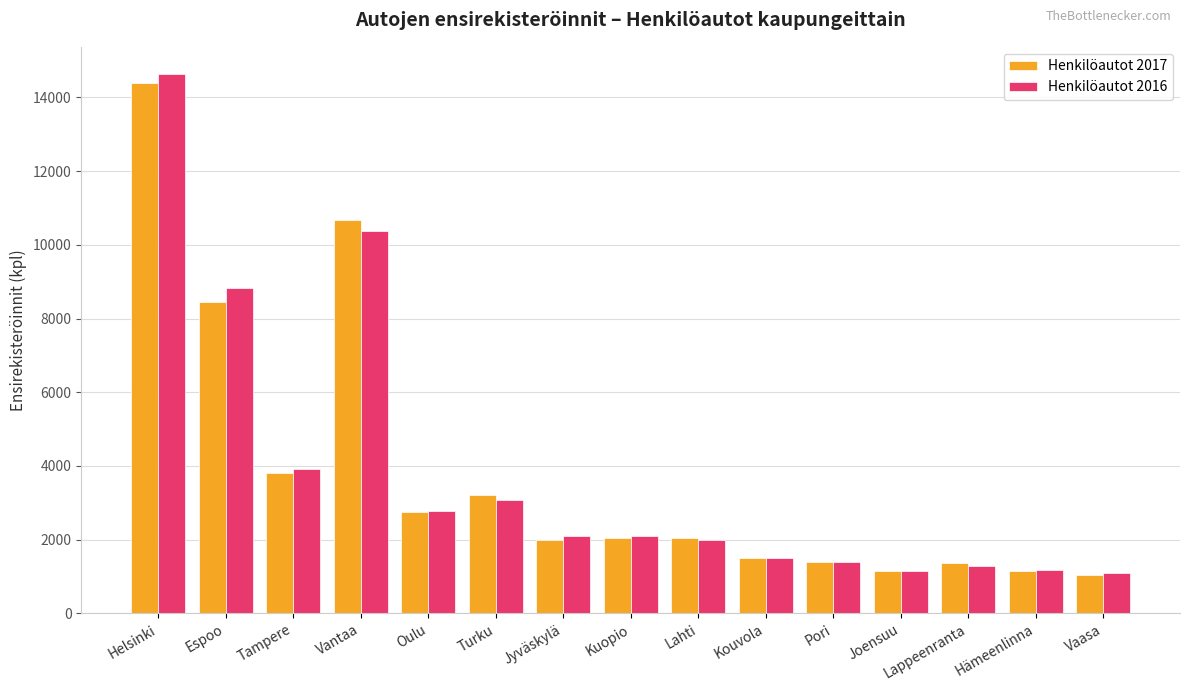

What position from the left is Pori?

11